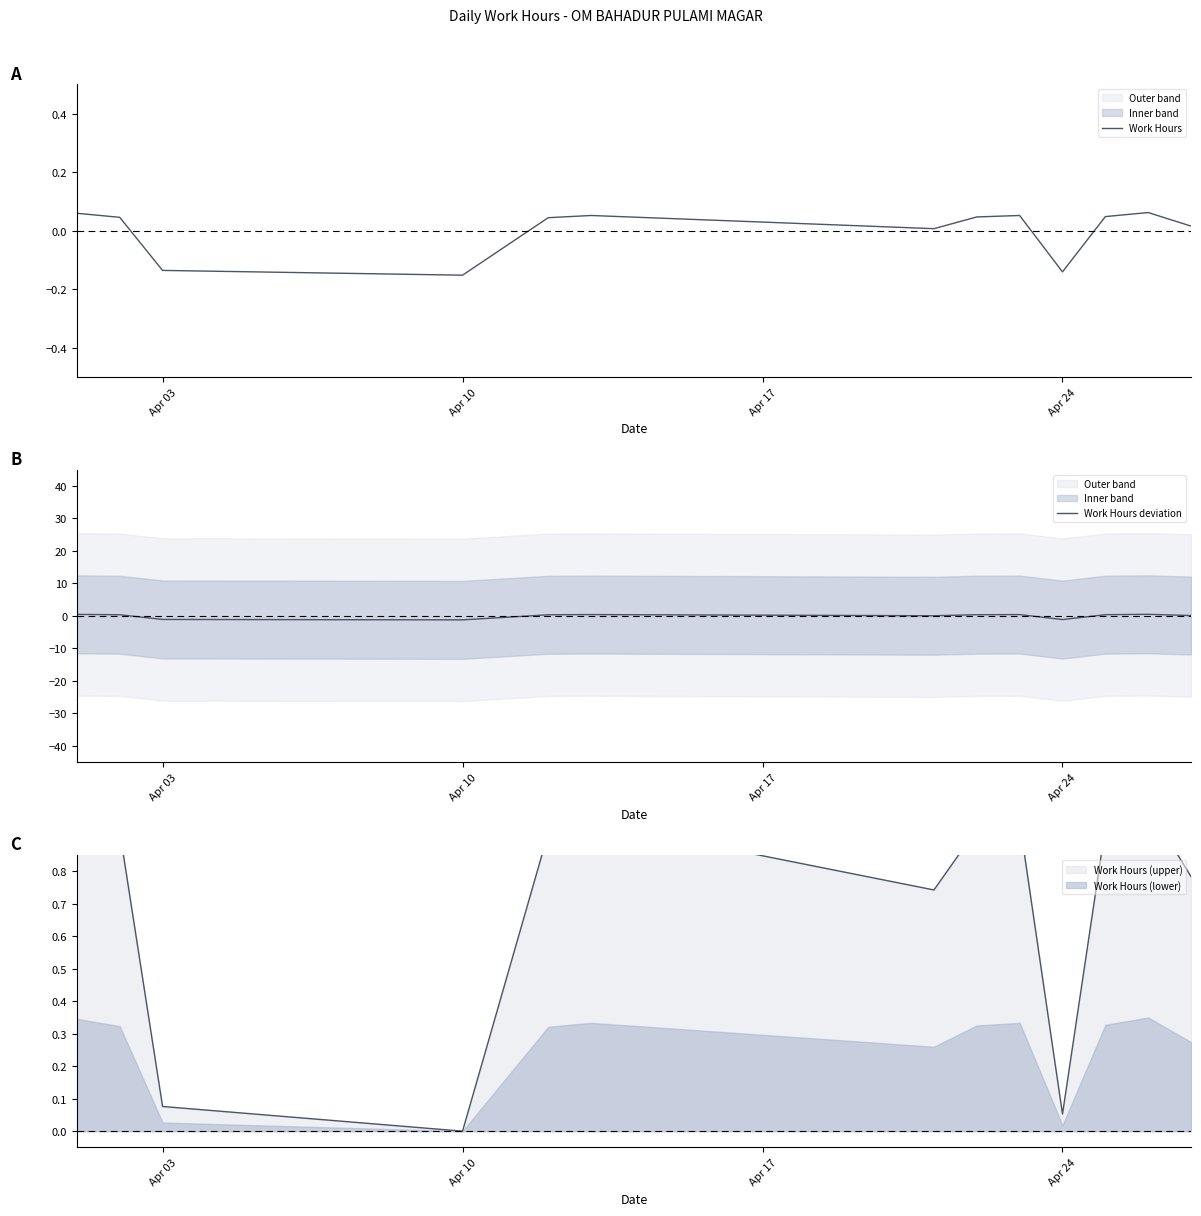

Reading left to right, extract all data points from this chart.

Work Hours: 0.1	0.0	-0.1	-0.2	0.0	0.1	0.0	0.0	0.1	-0.1	0.0	0.1	0.0
Work Hours deviation: 0.5	0.4	-1.1	-1.2	0.4	0.4	0.1	0.4	0.4	-1.1	0.4	0.5	0.1